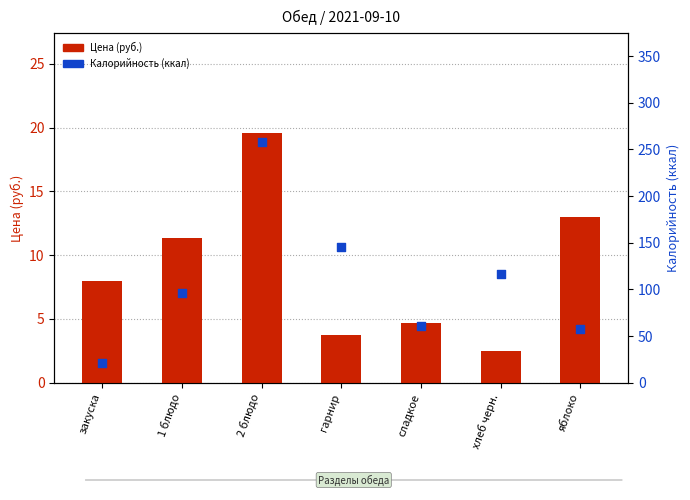

Which series contains the lowest Y value?

Цена (руб.)